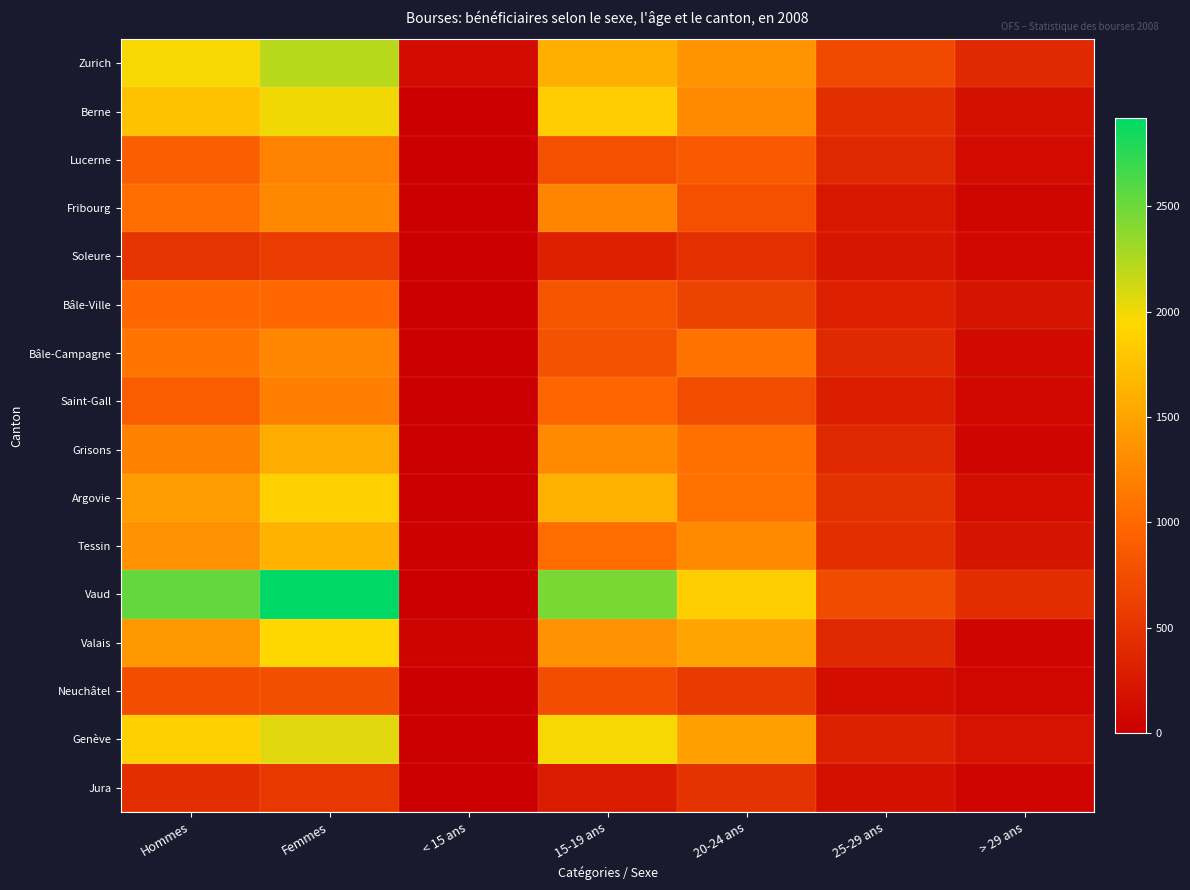

At which category is the sum across all series the highest?

Femmes